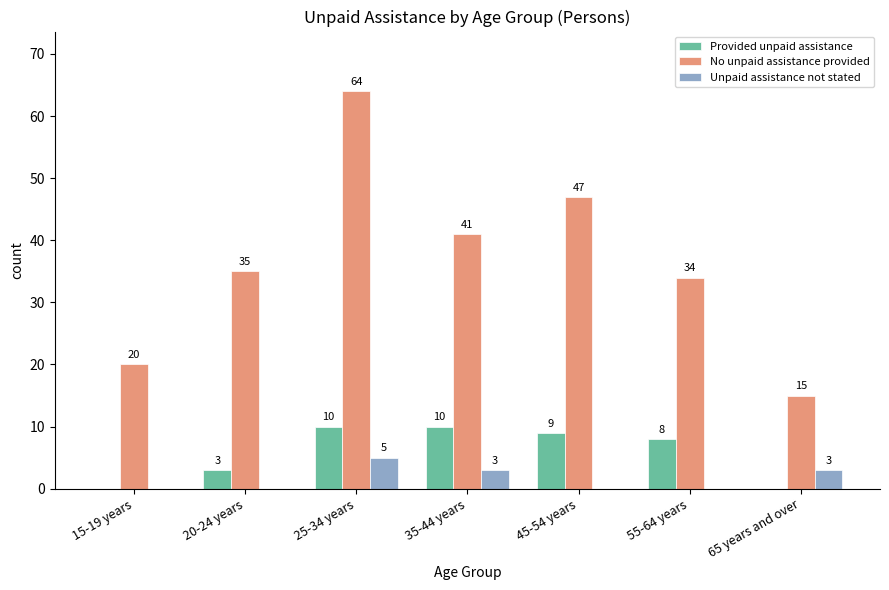

What is the sum of all No unpaid assistance provided values?

256